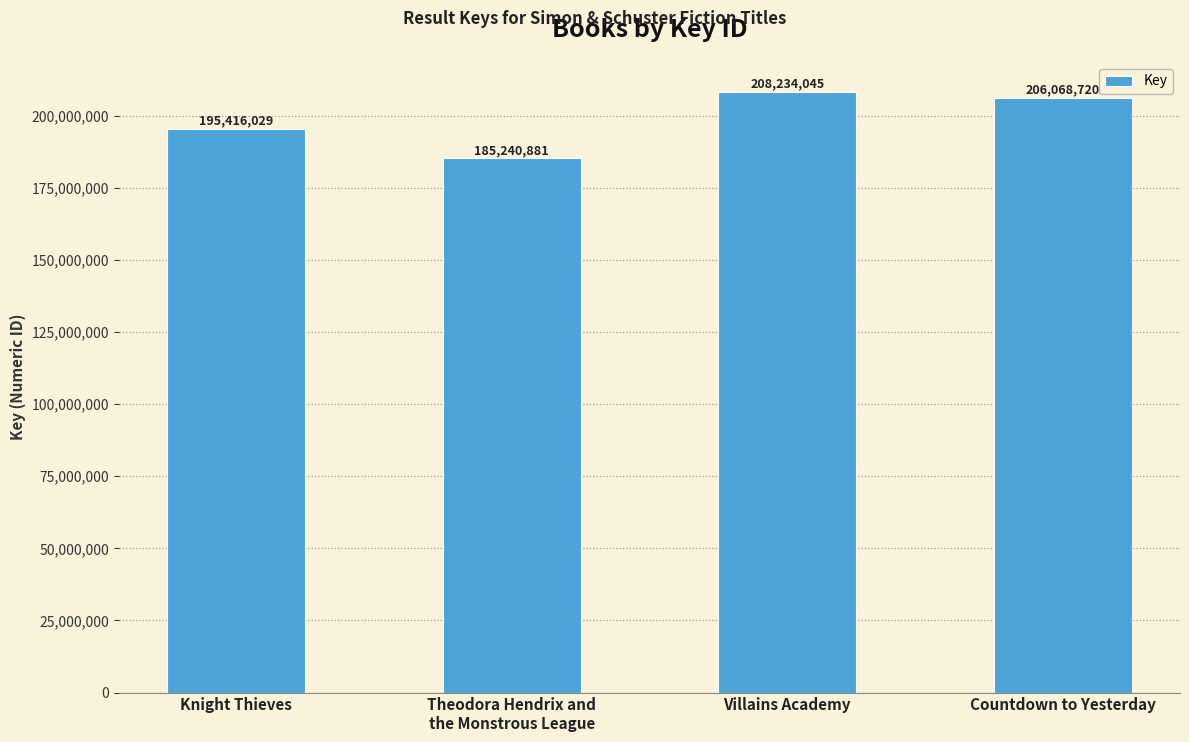

What is the minimum value shown in the chart?

185240881